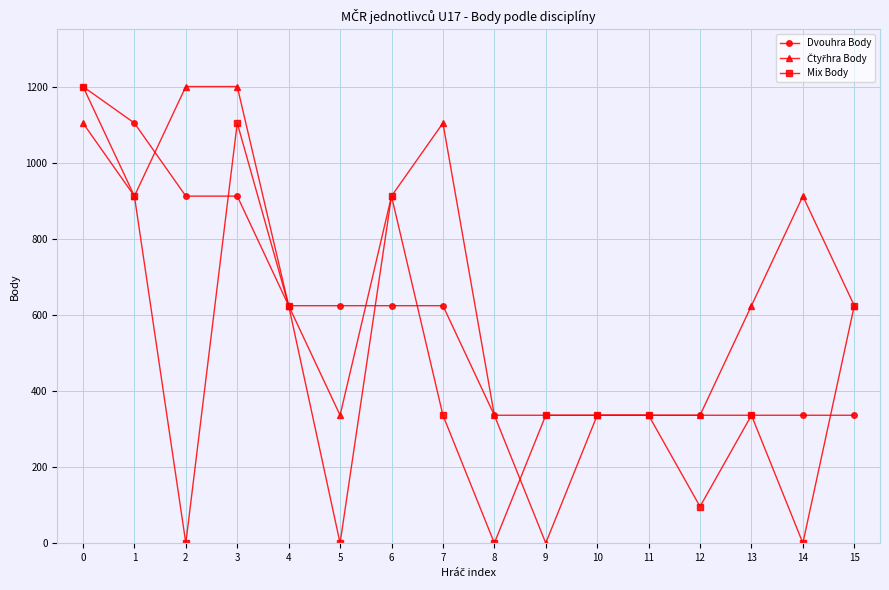

At which category does Mix Body reach its first local peak?

3